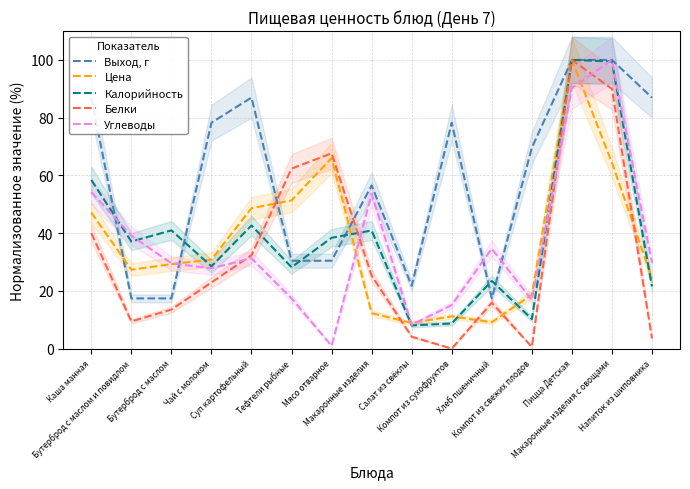

What is the difference between the Белки values at Макаронные изделия and Напиток из шиповника?

21.8